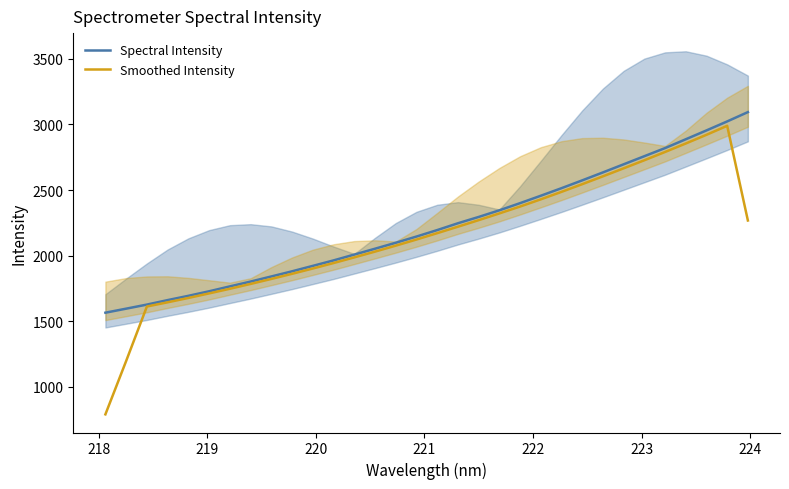

How many distinct data groups are displayed?

2